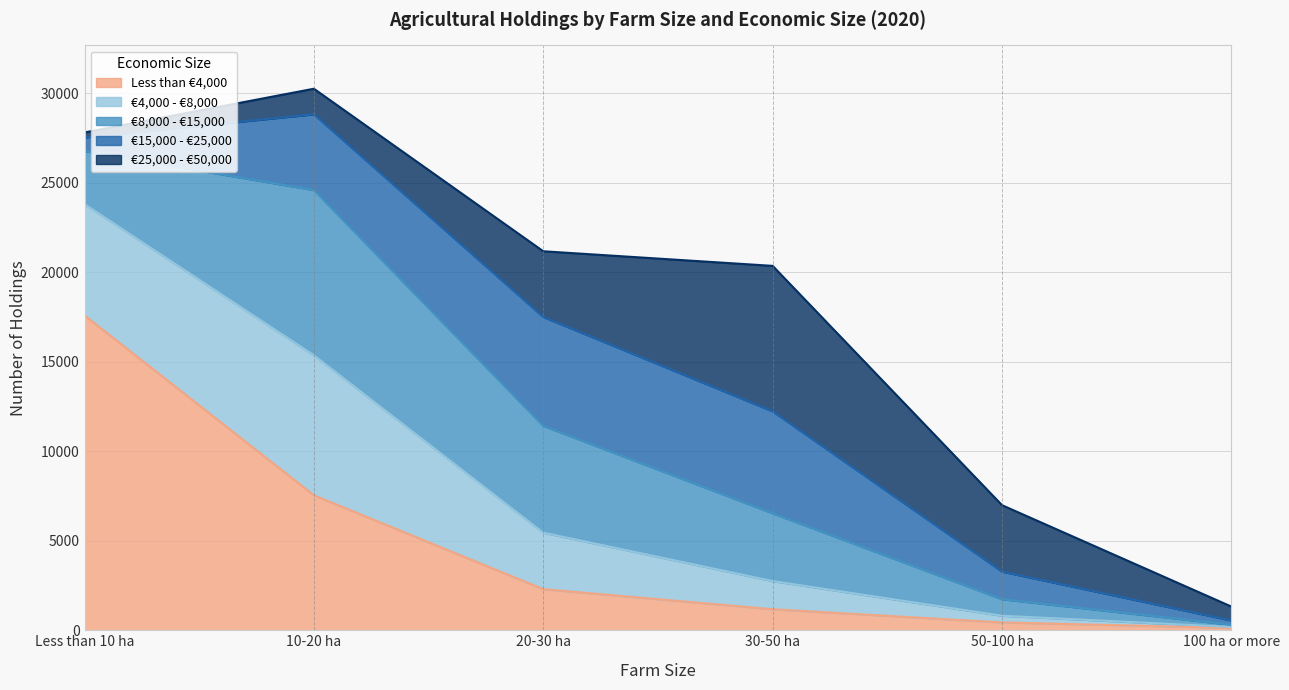

Which series has the largest range (max minus min)?

Less than €4,000